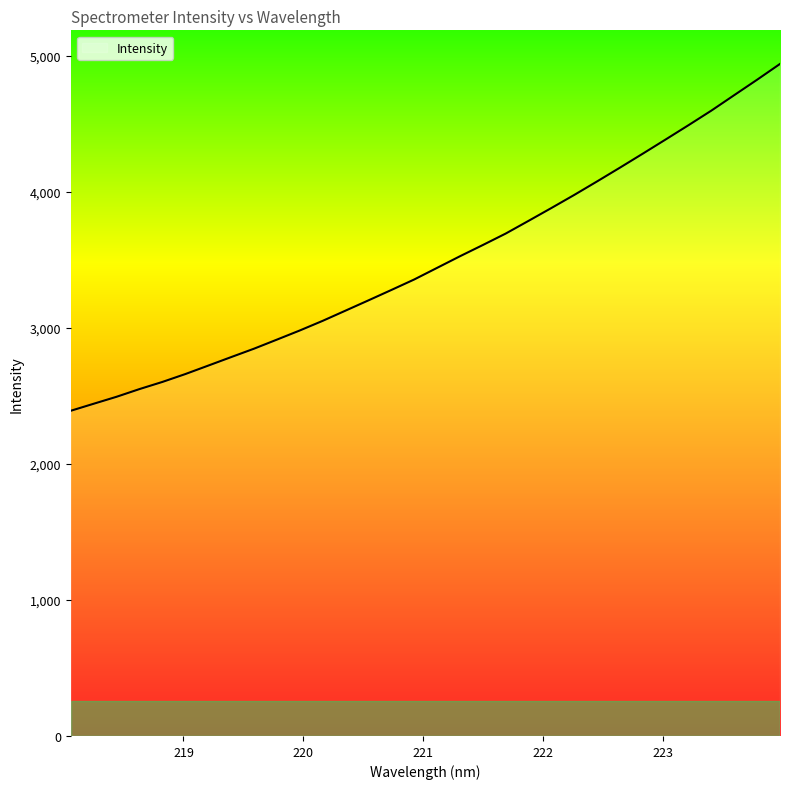

What is the greatest value displayed?

4941.2